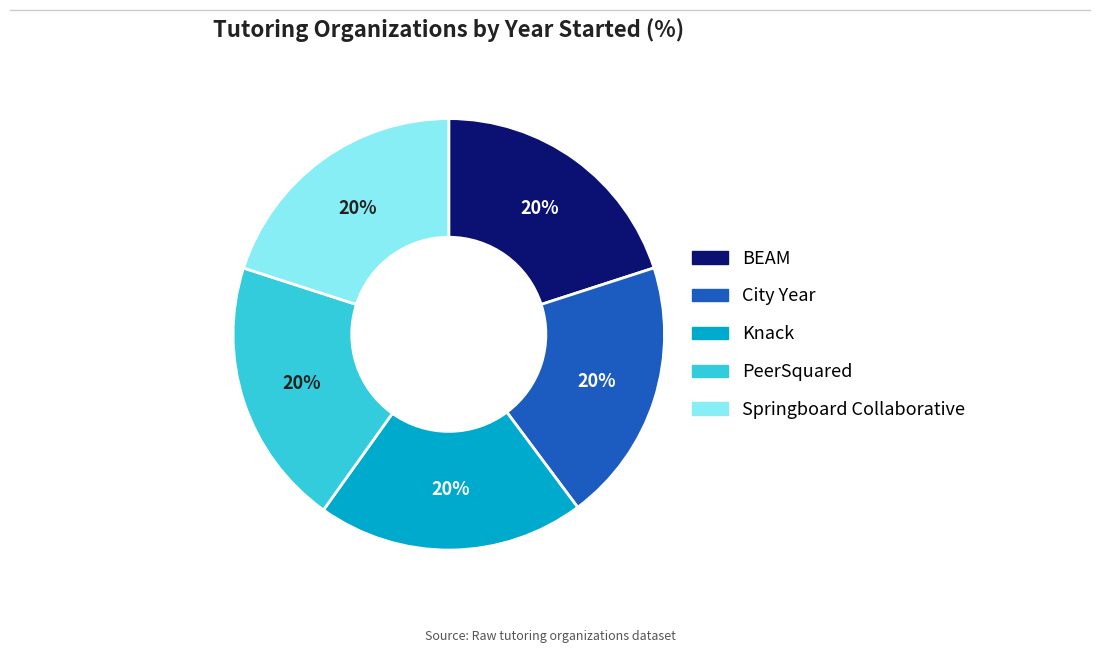

What is the ratio of the value at City Year to the value at Knack?

1.0